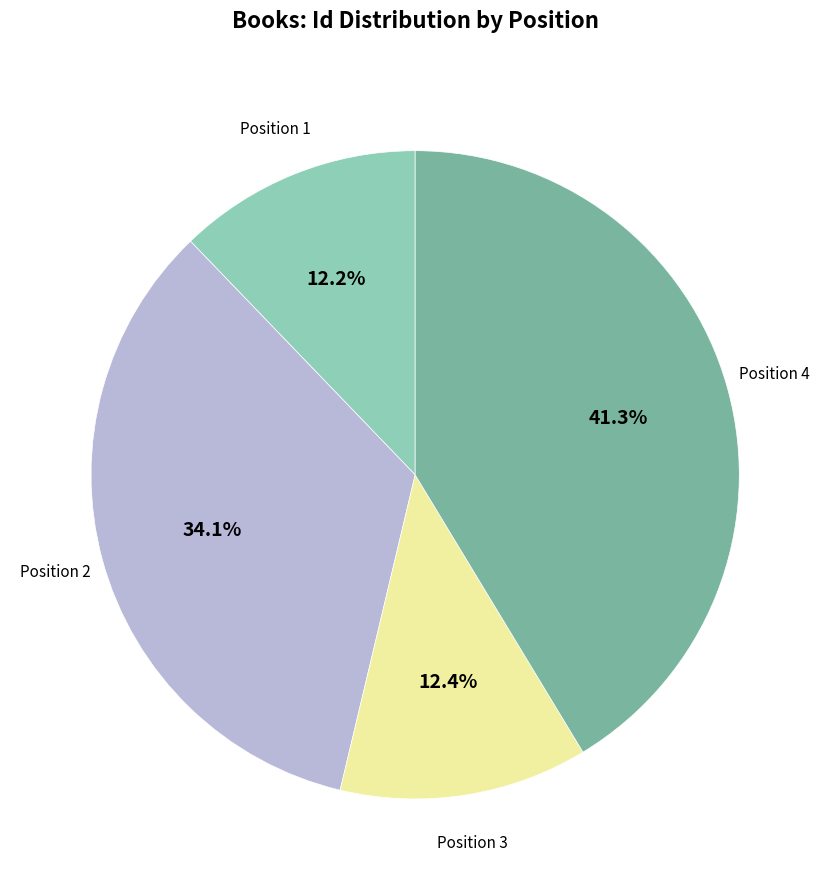

Is there any slice that represents more than half of the pie?

No